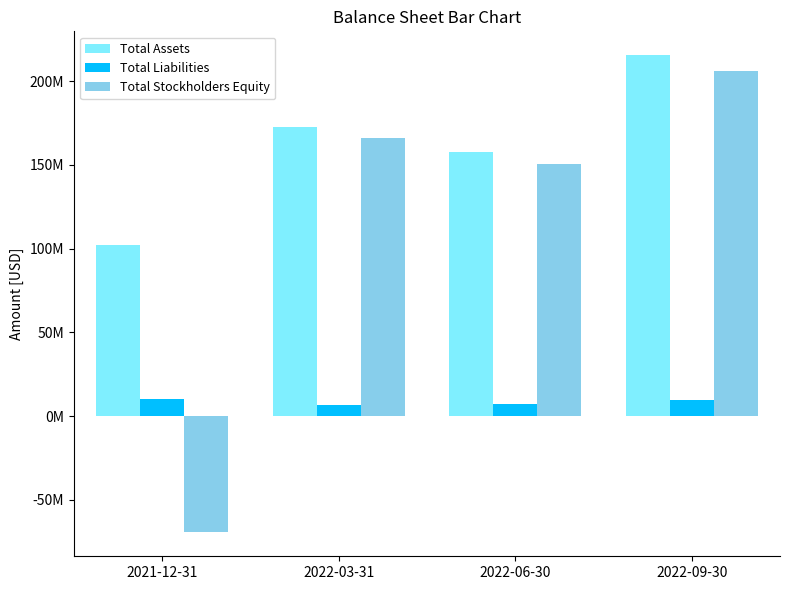

What is the total value across all series at 2022-03-31?

345624000